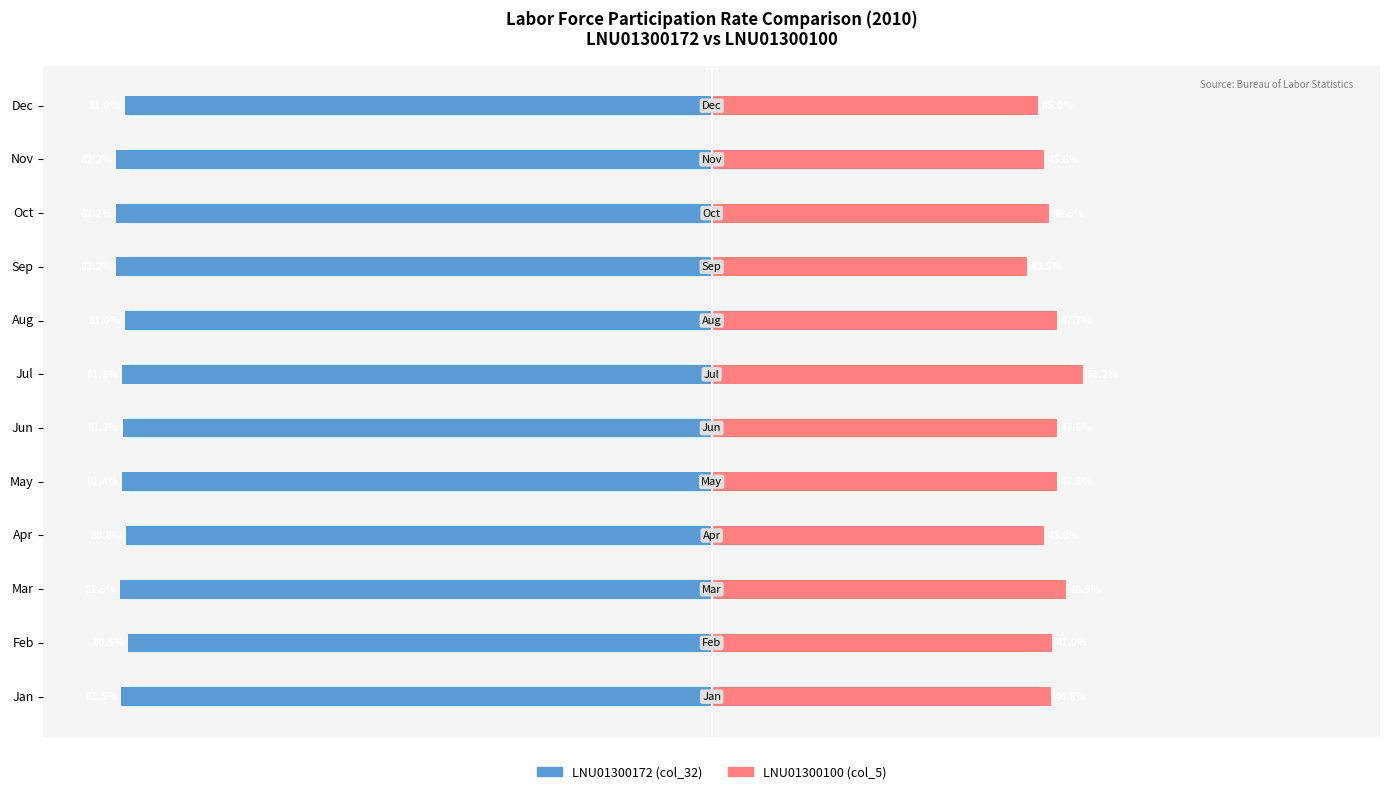

How many bars are there in each group?

2